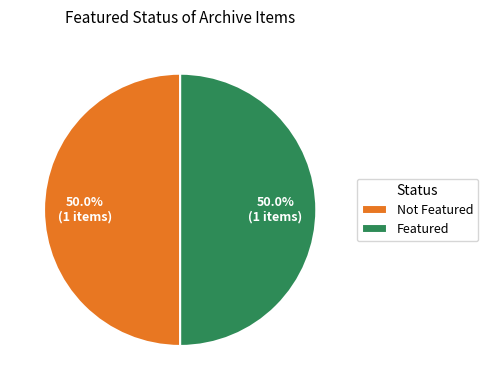

How much of the chart is everything except Not Featured?

50.0%